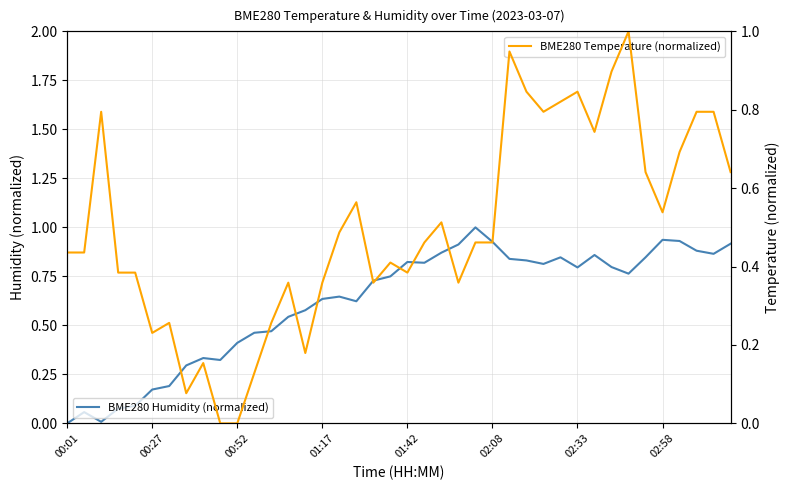

Where is BME280 Temperature (normalized) nearest to the value 0?

9